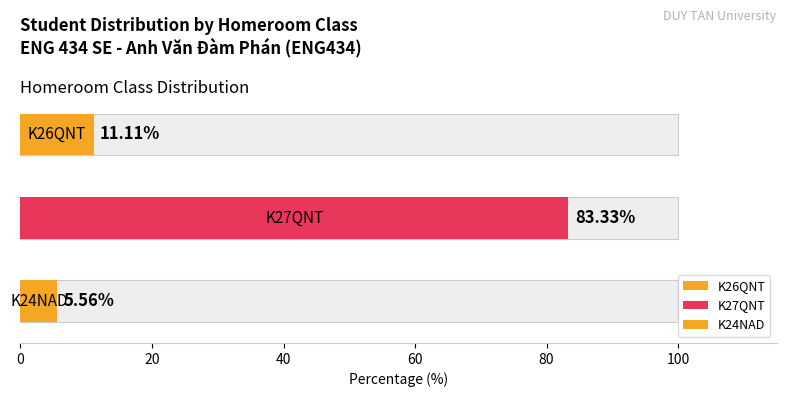

Rank the series by their maximum value, from highest to lowest.

K27QNT, K26QNT, K24NAD